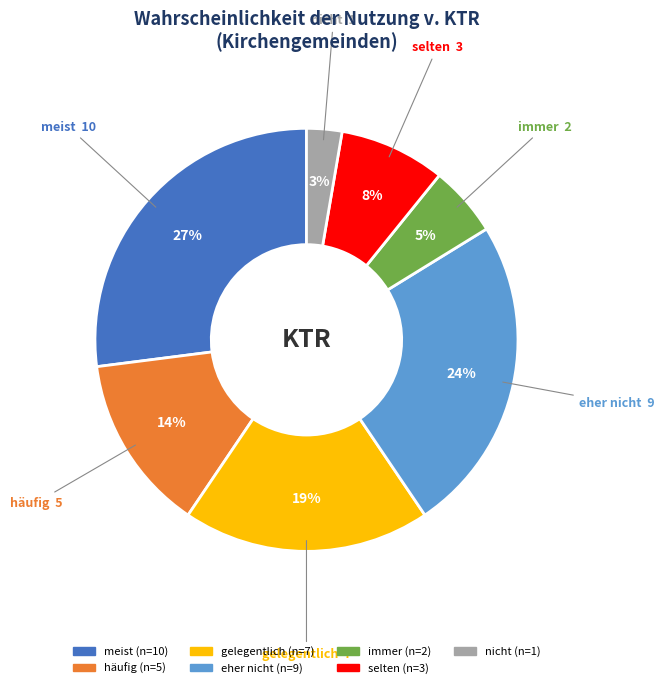

Does any single category account for the majority?

No